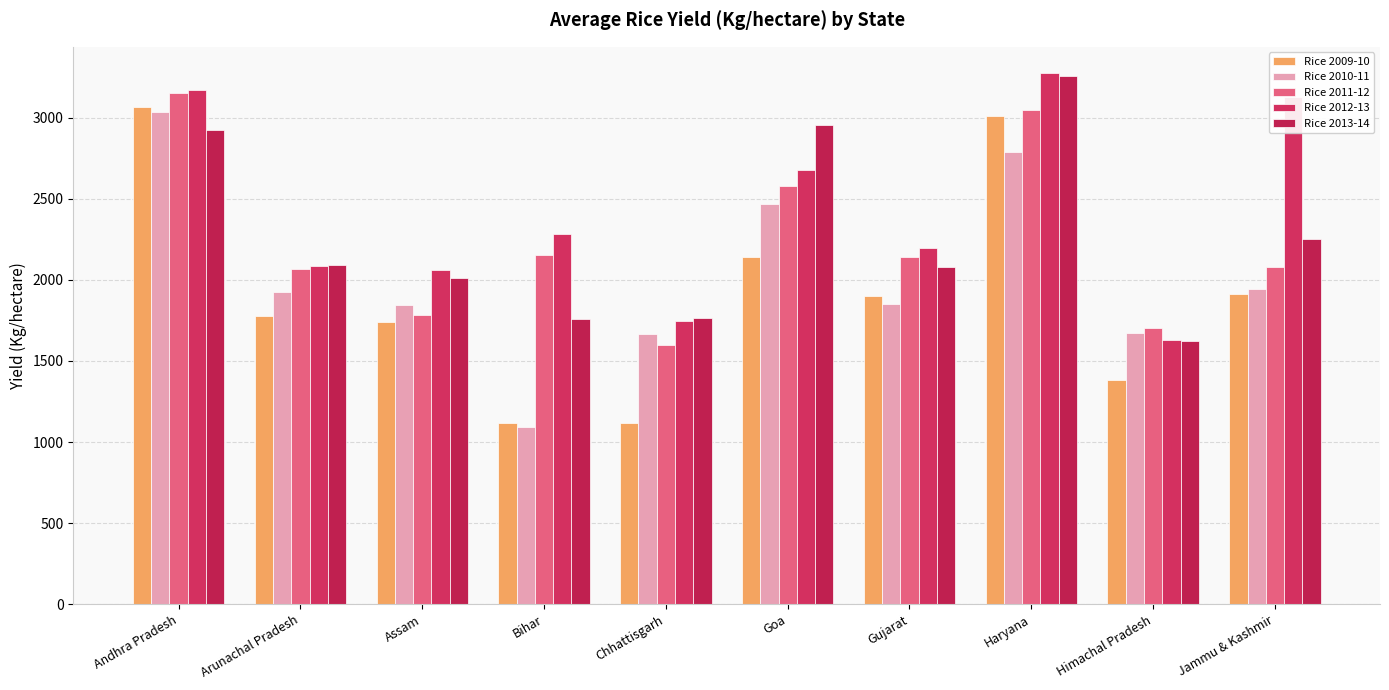

Where does the Rice 2009-10 series first go above 1902?

Andhra Pradesh